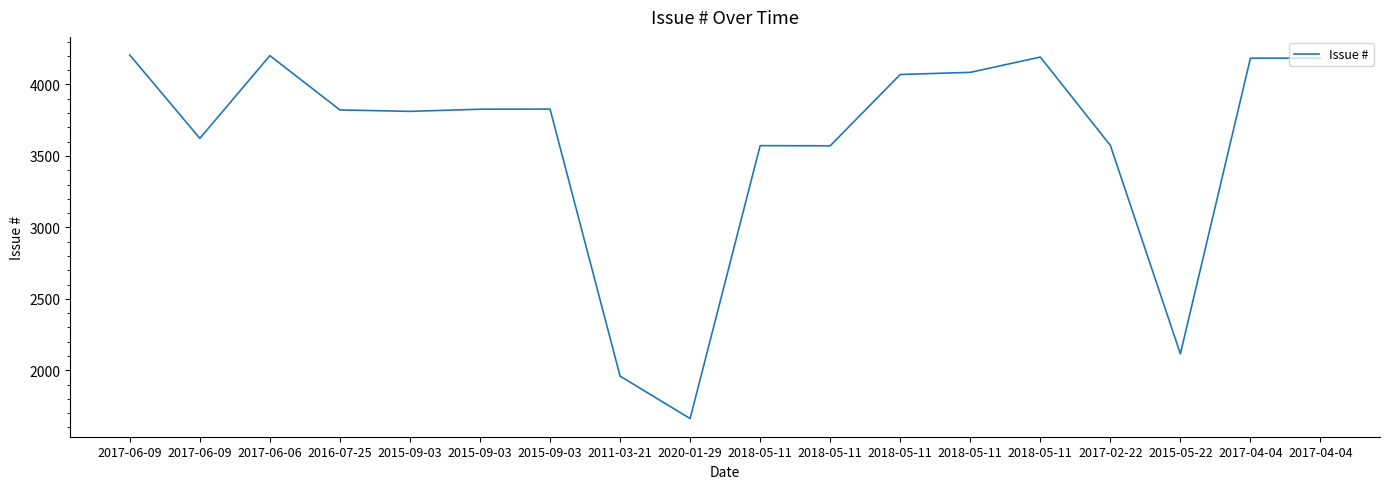

What is the average value?

3583